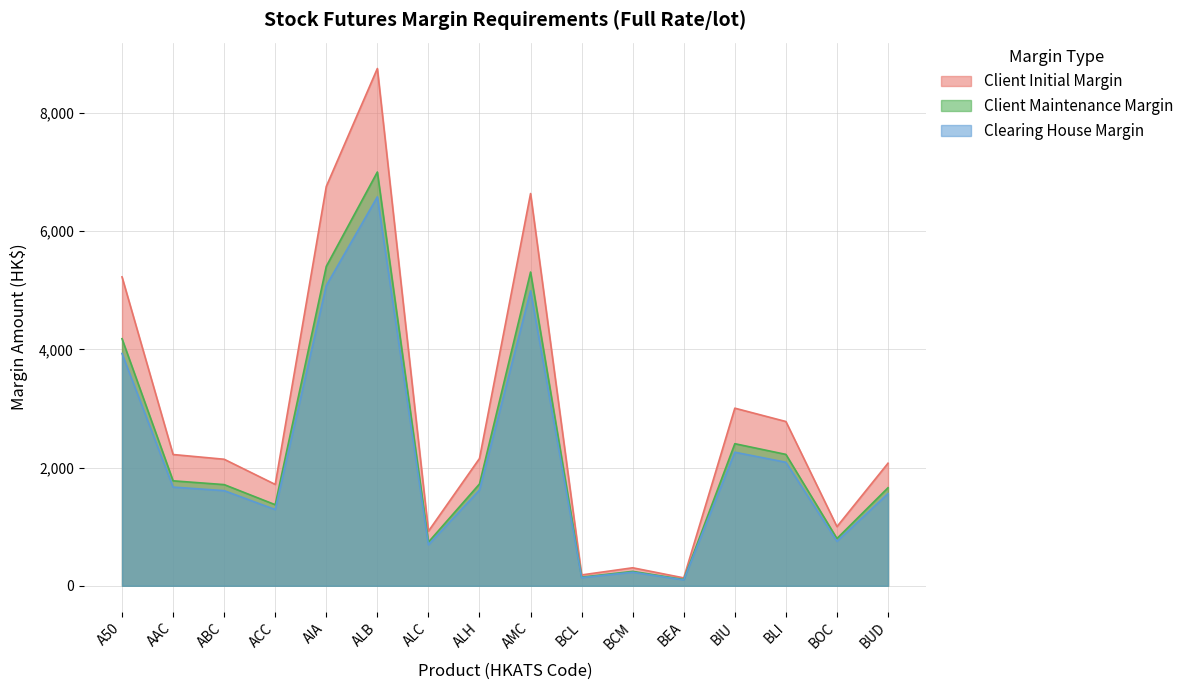

At which category is the sum across all series the highest?

ALB